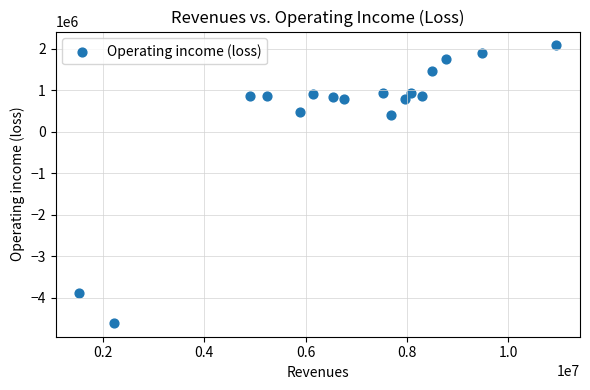

What Y value in the scatter plot is closest to -1259428?

403110